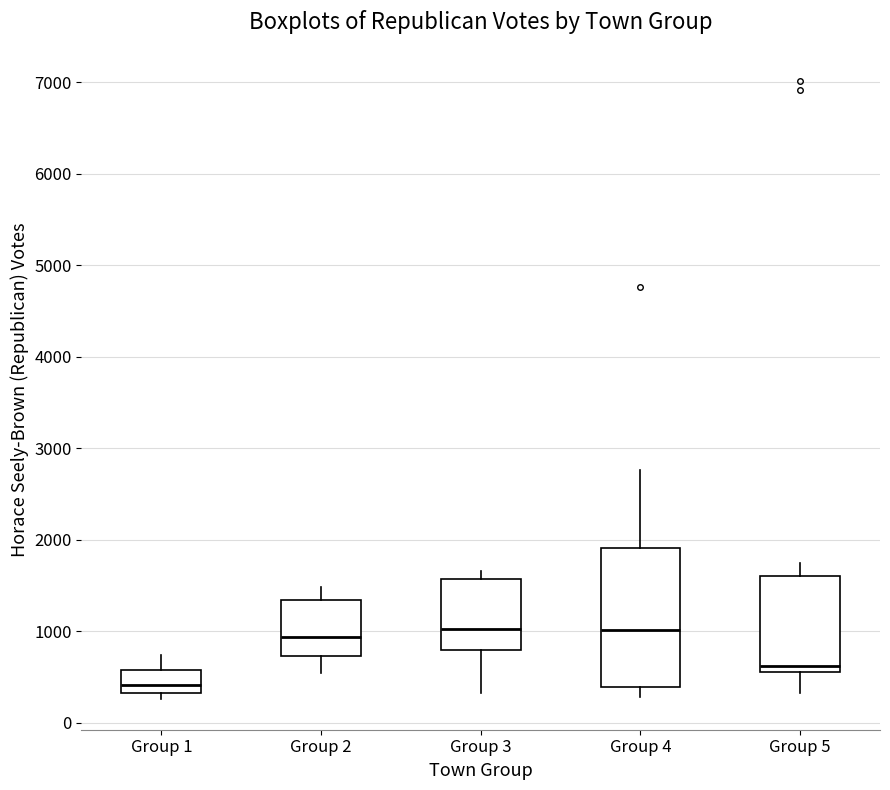

Reading left to right, transcribe this box plot: for each box, give where its median line is, the range the box spans, and where its two whiskers end, as read against the y-axis. The values are not printed on the chart, so give them approximately, as read against the axis.

Group 1: median 400, box 300 to 600, whiskers 300 (just below the box's lower edge) to 700
Group 2: median 900, box 700 to 1300, whiskers 500 to 1500
Group 3: median 1000, box 800 to 1600, whiskers 300 to 1700
Group 4: median 1000, box 400 to 1900, whiskers 300 to 2800
Group 5: median 600, box 500 to 1600, whiskers 300 to 1700